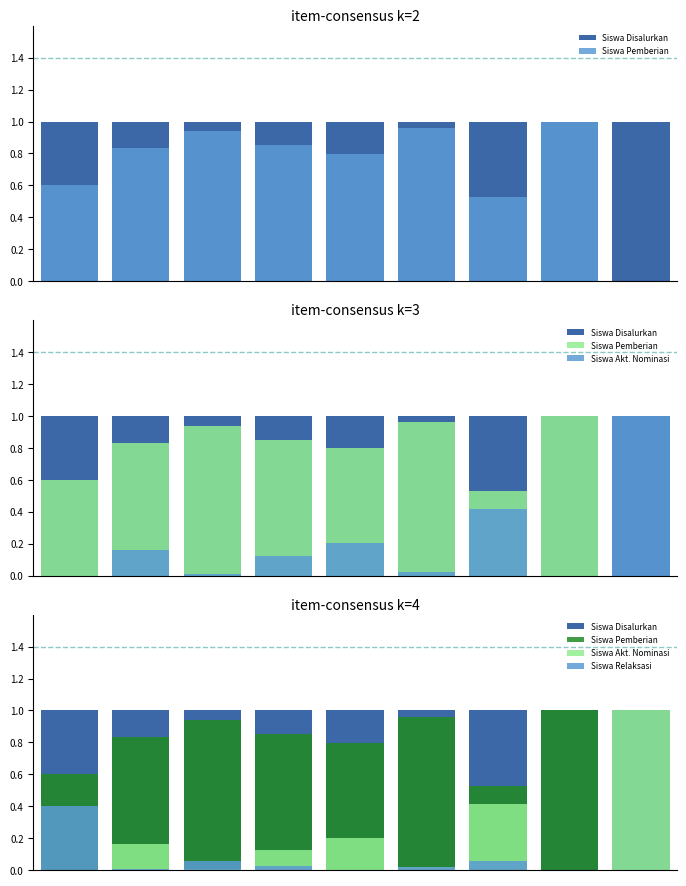

Count the number of categories in the chart.

9